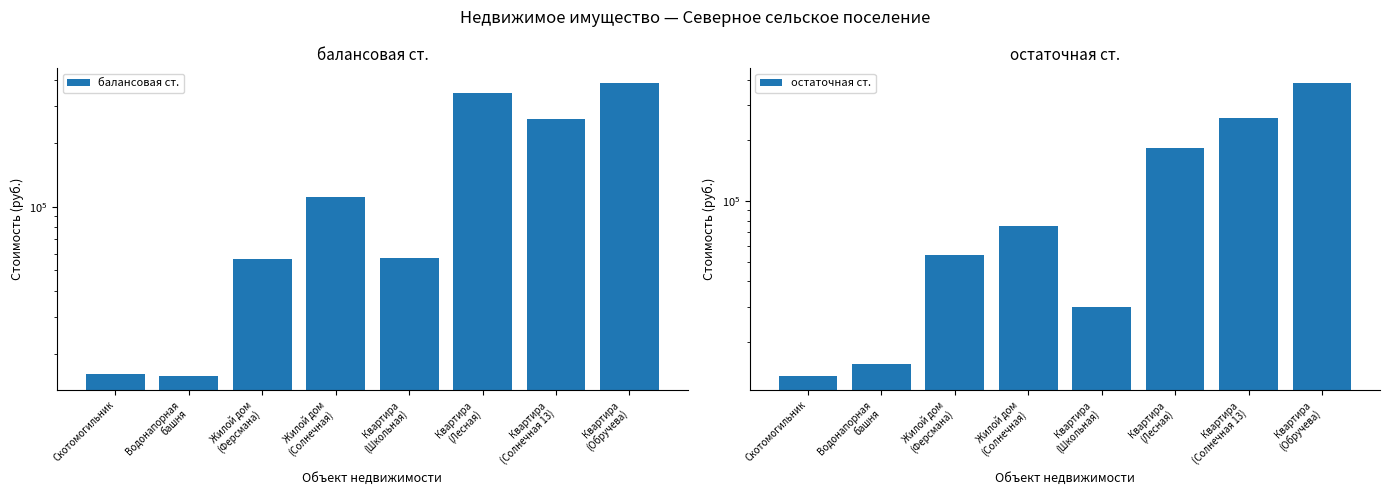

What is the smallest value displayed?

13657.5